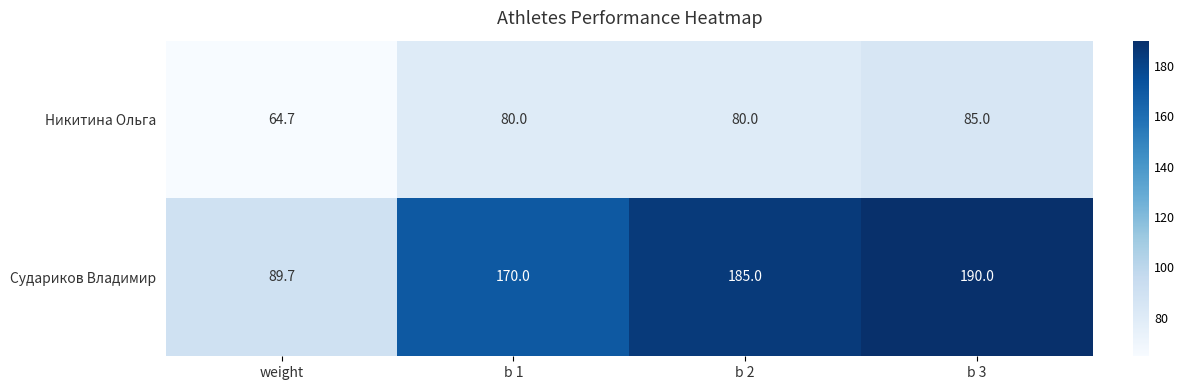

Rank the series by their maximum value, from highest to lowest.

Судариков Владимир, Никитина Ольга